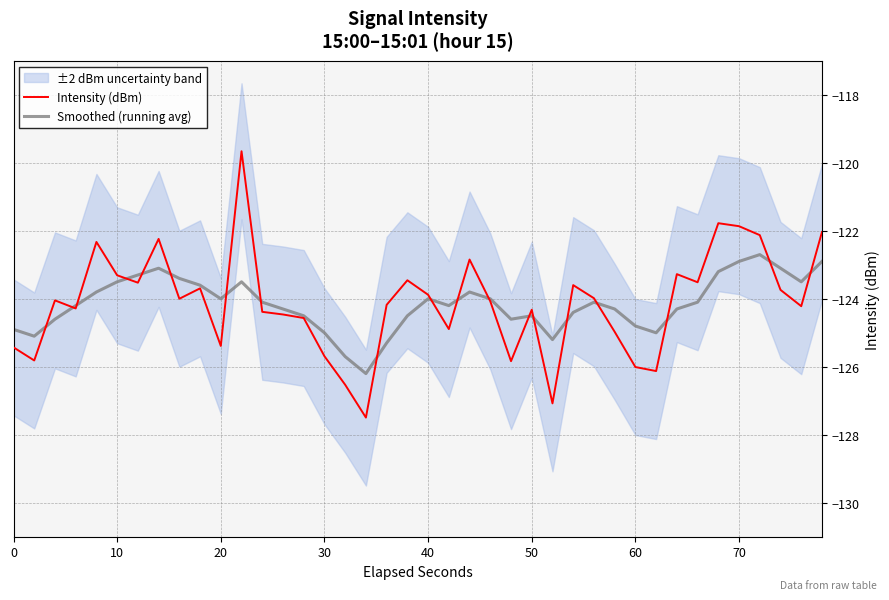

Reading right to left, transcribe all the data shown in this chart.

Intensity (dBm): -122.0	-124.2	-123.7	-122.1	-121.9	-121.8	-123.5	-123.3	-126.1	-126.0	-125.0	-124.0	-123.6	-127.1	-124.3	-125.8	-124.1	-122.8	-124.9	-123.9	-123.5	-124.2	-127.5	-126.5	-125.7	-124.6	-124.5	-124.4	-119.7	-125.4	-123.7	-124.0	-122.2	-123.5	-123.3	-122.3	-124.3	-124.0	-125.8	-125.4
Smoothed (running avg): -122.9	-123.5	-123.1	-122.7	-122.9	-123.2	-124.1	-124.3	-125.0	-124.8	-124.3	-124.1	-124.4	-125.2	-124.5	-124.6	-124.0	-123.8	-124.2	-124.0	-124.5	-125.3	-126.2	-125.7	-125.0	-124.5	-124.3	-124.1	-123.5	-124.0	-123.6	-123.4	-123.1	-123.3	-123.5	-123.8	-124.2	-124.6	-125.1	-124.9